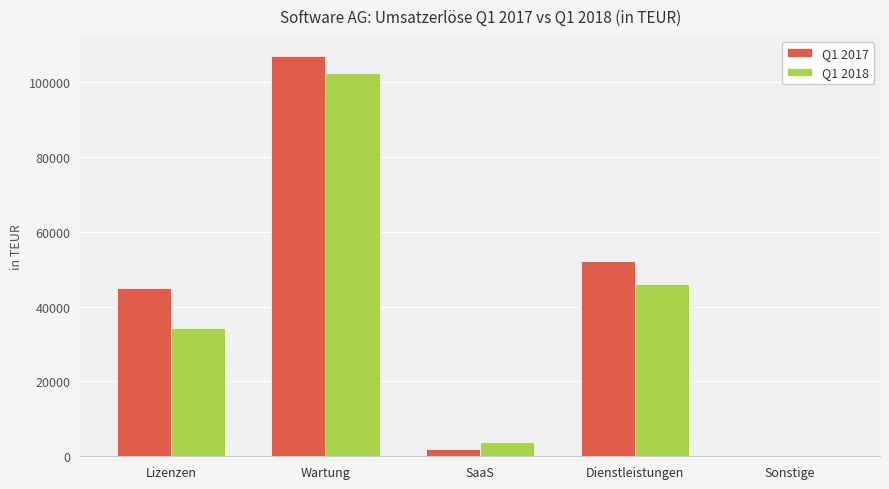

The Q1 2018 series shows 154144 at Wartung. True or false?

False